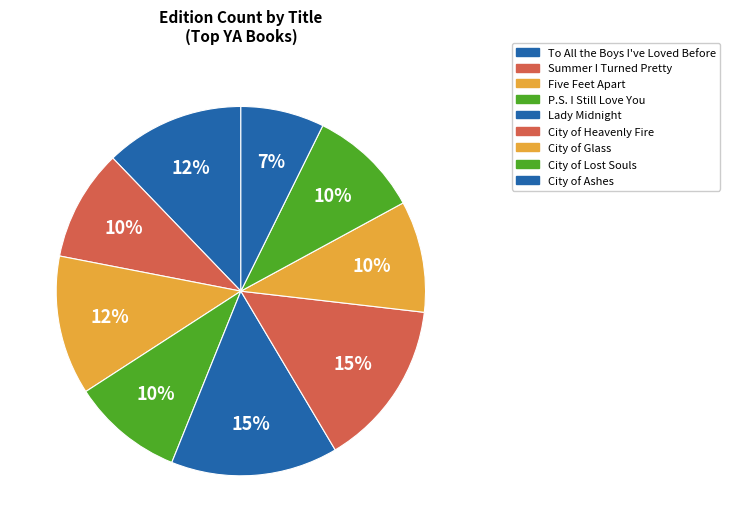

Is there any slice that represents more than half of the pie?

No